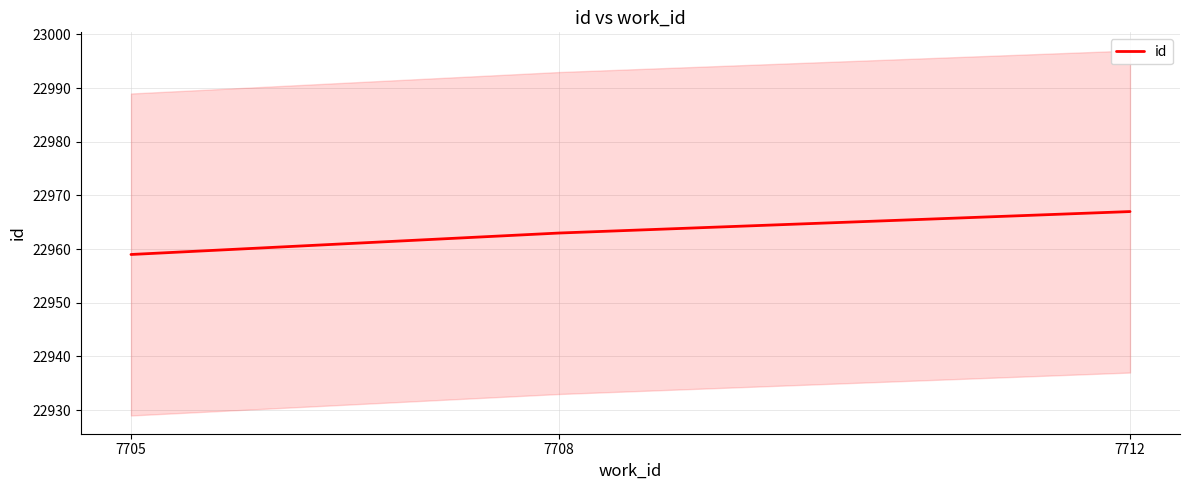

What is the change in value from 7708 to 7712?

+4